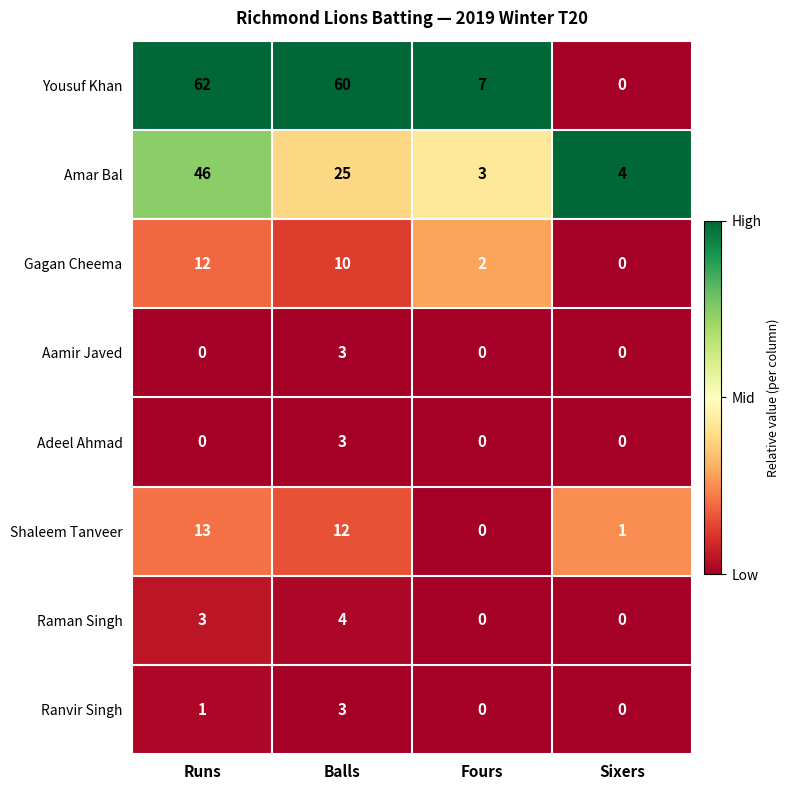

At how many categories does at least one series exceed 0?

4